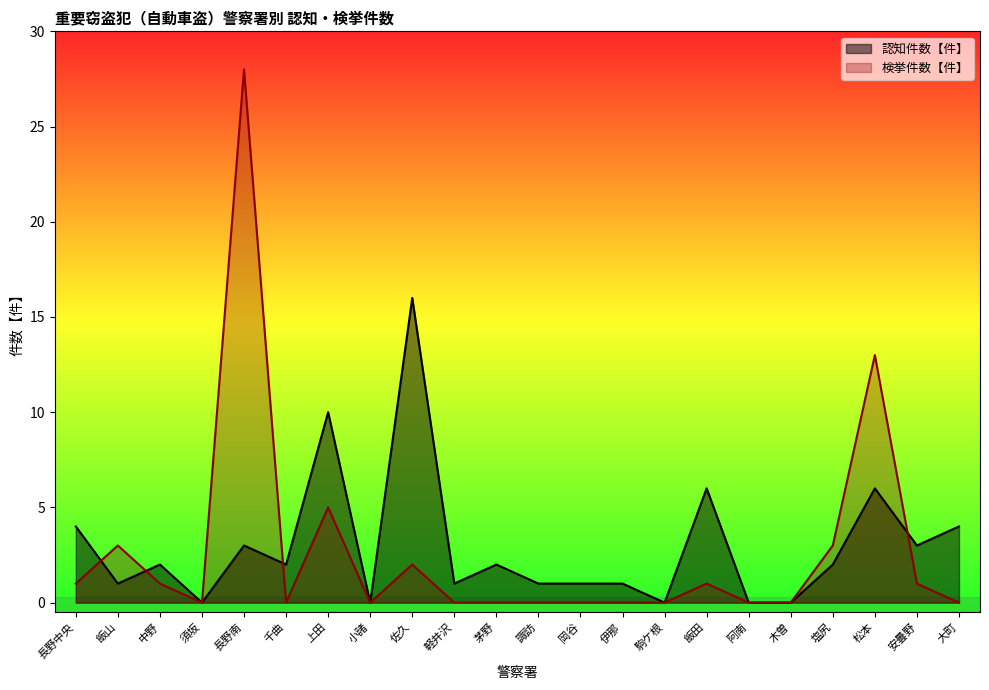

How many times do 検挙件数【件】 and 認知件数【件】 cross each other?

4